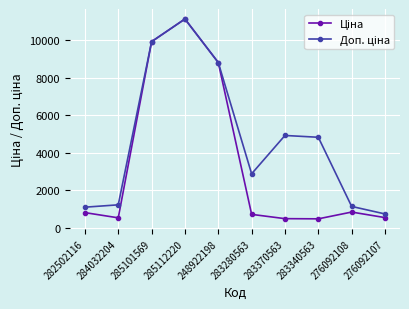

What is the maximum value shown in the chart?

11113.6